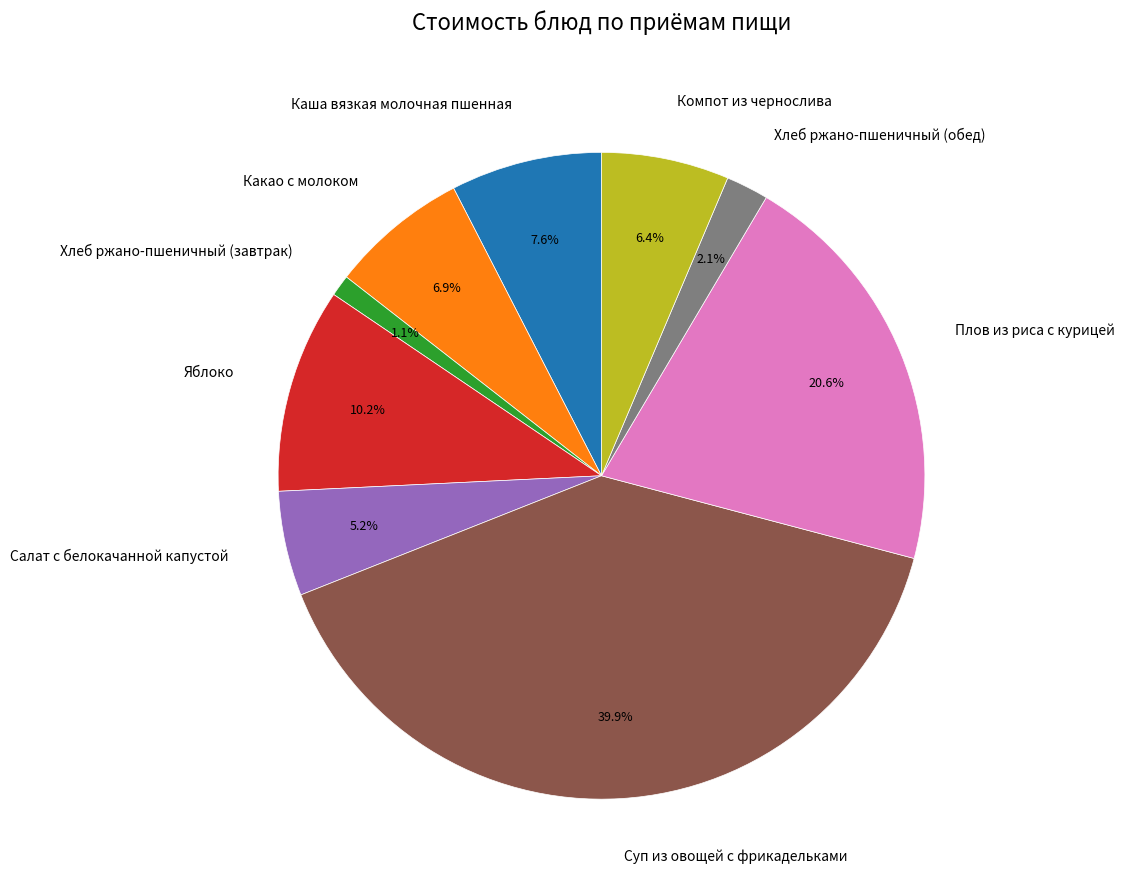

What is the largest slice in the pie chart?

Суп из овощей с фрикадельками